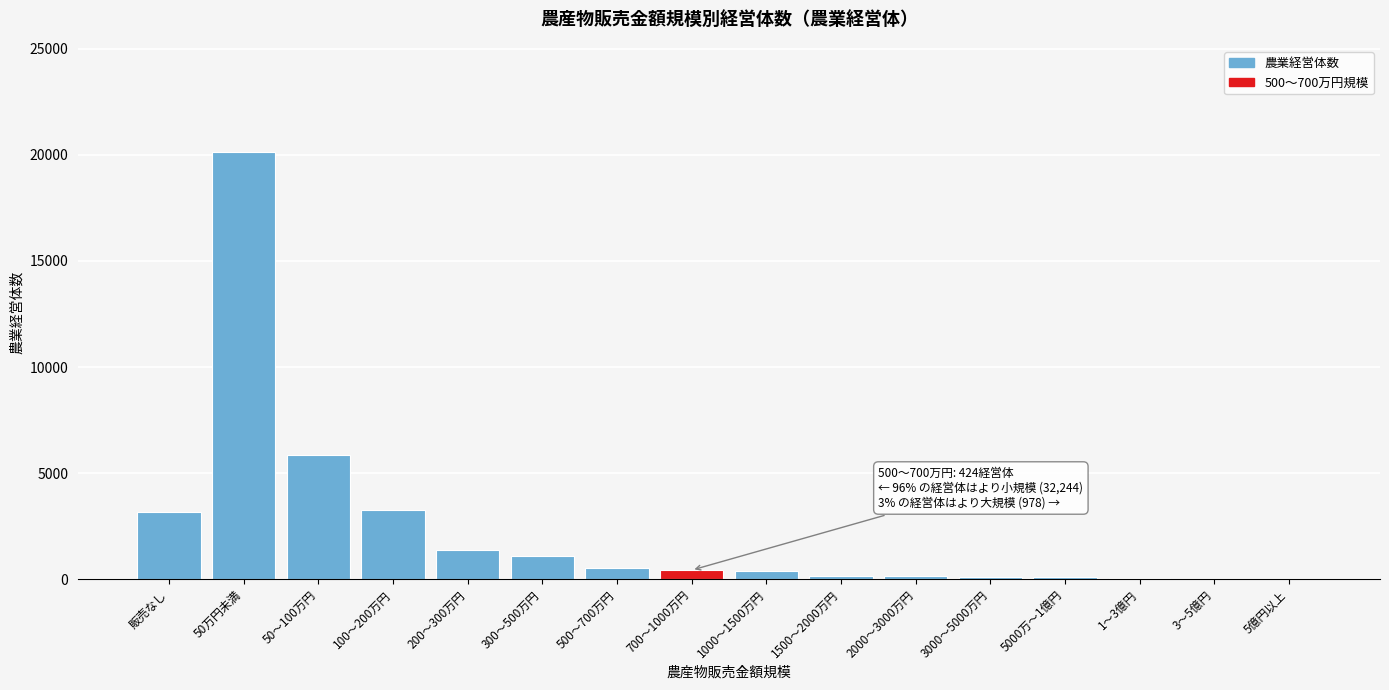

What is the change in value from 50万円未満 to 500～700万円?

-19592